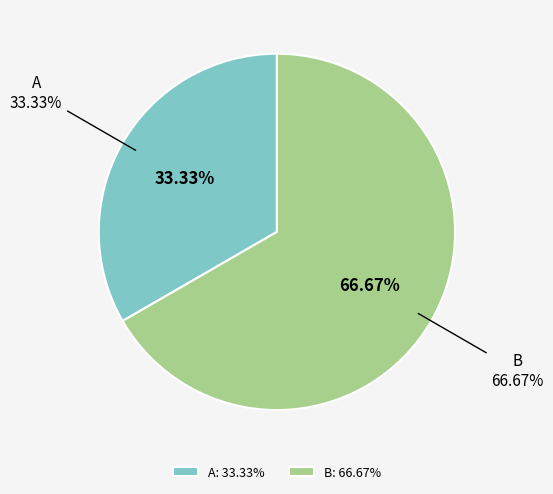

Which has a higher value, A or B?

B